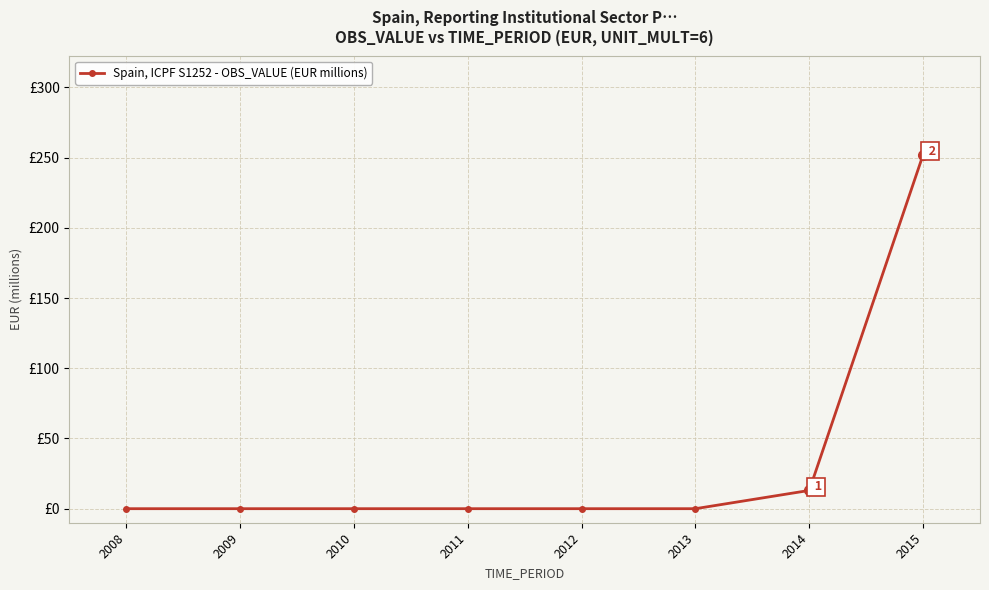

True or false: the data has more than 1 interior local peaks.

False